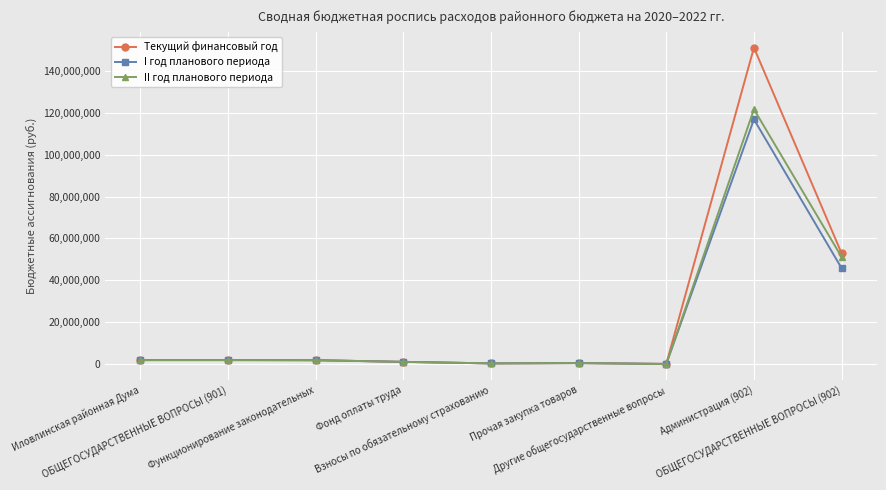

What is the difference between the I год планового периода values at ОБЩЕГОСУДАРСТВЕННЫЕ ВОПРОСЫ (902) and Иловлинская районная Дума?

43884695